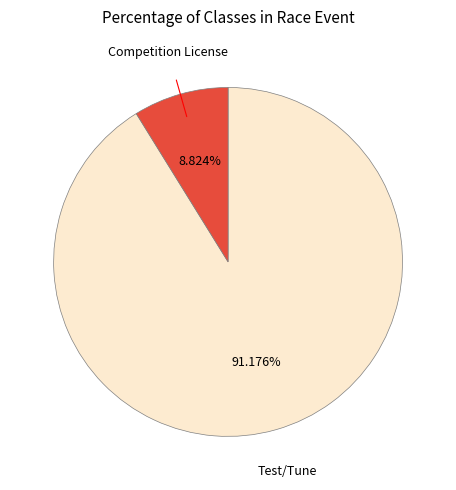

Is the sum of Competition License and Test/Tune greater than half?

Yes